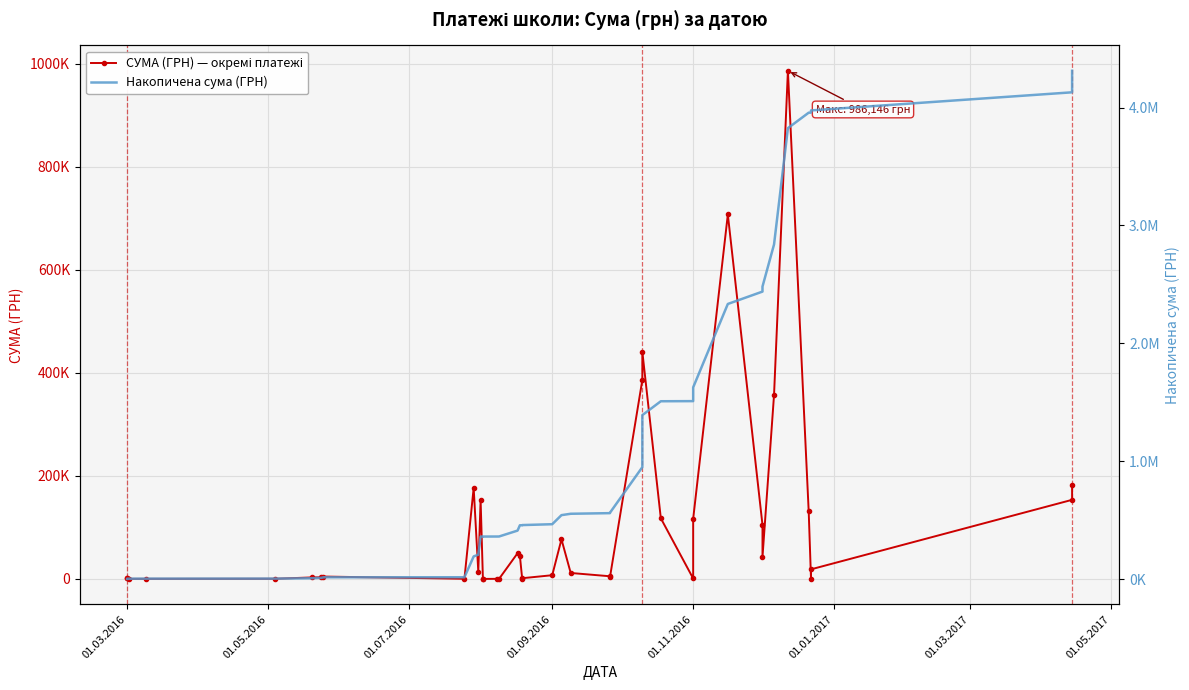

At how many categories does at least one series exceed 1308908?

14